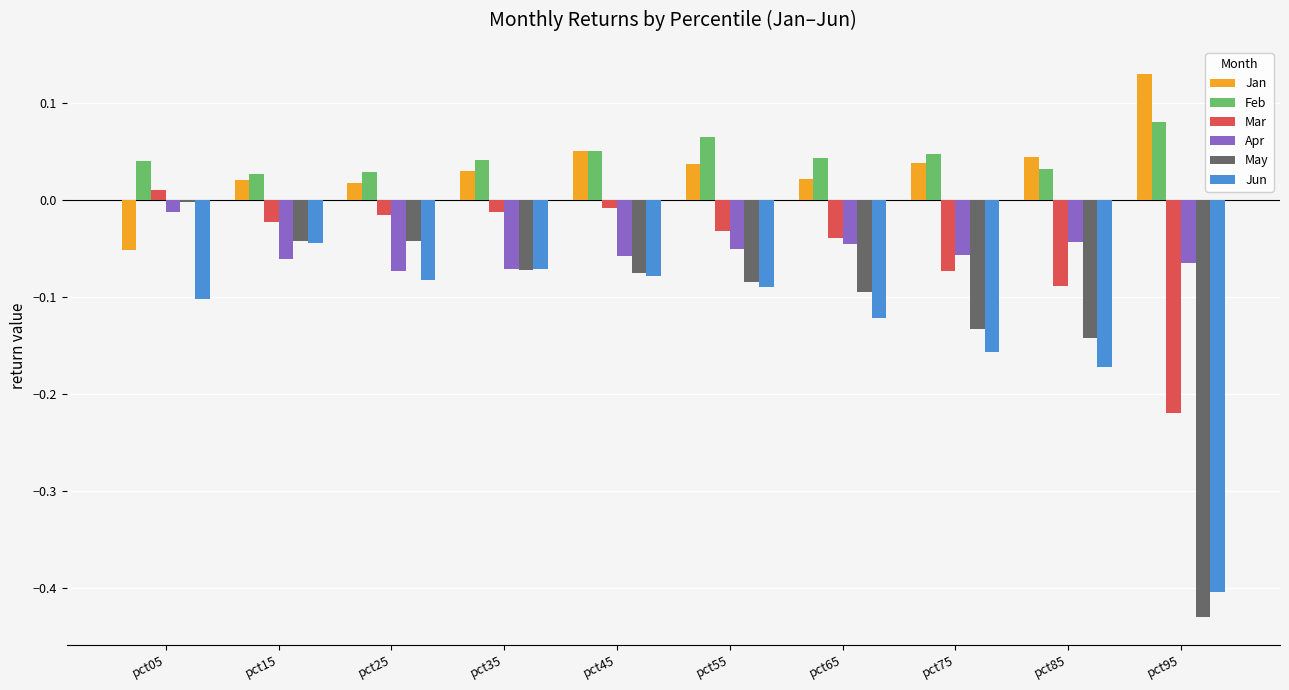

Is it true that May equals -0.1 at pct55?

True